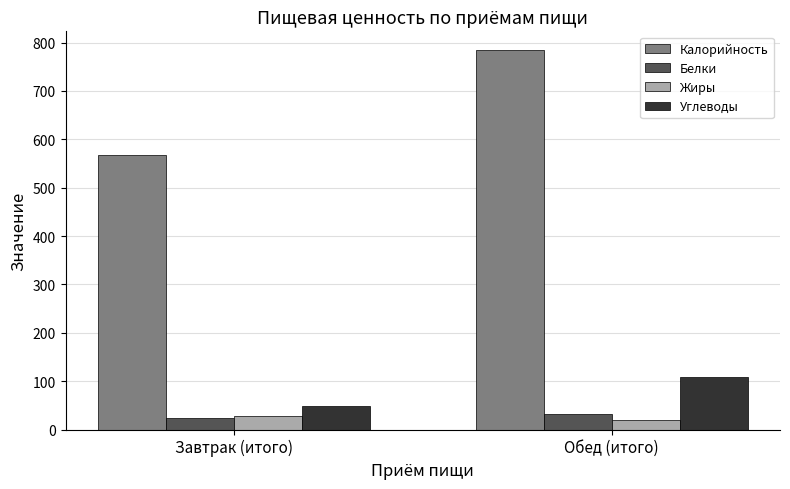

Where is Жиры nearest to the value 23?

Обед (итого)